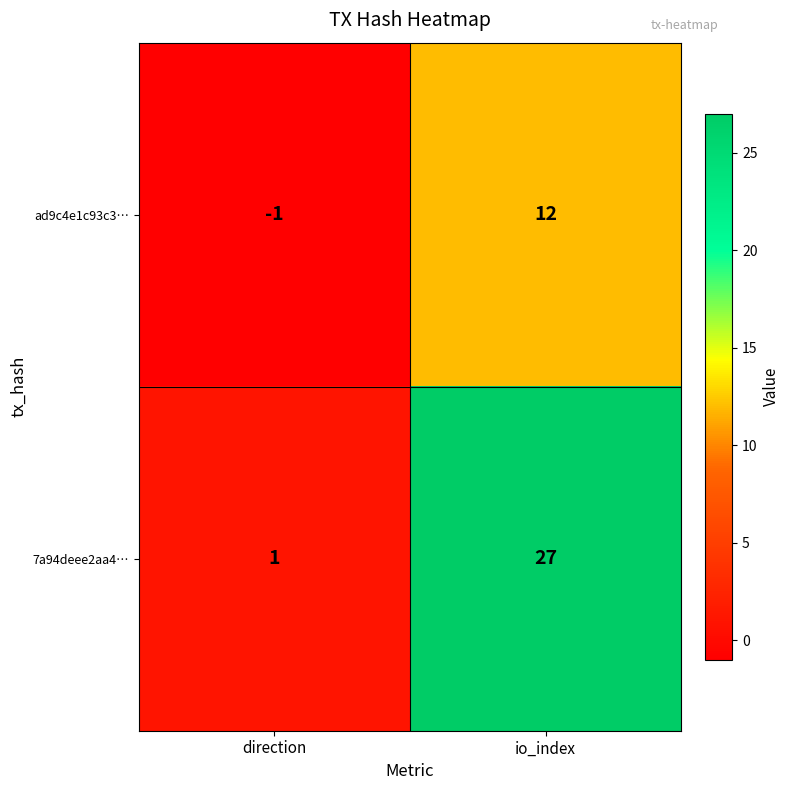

Which series has the widest spread of values?

7a94deee2aa4…